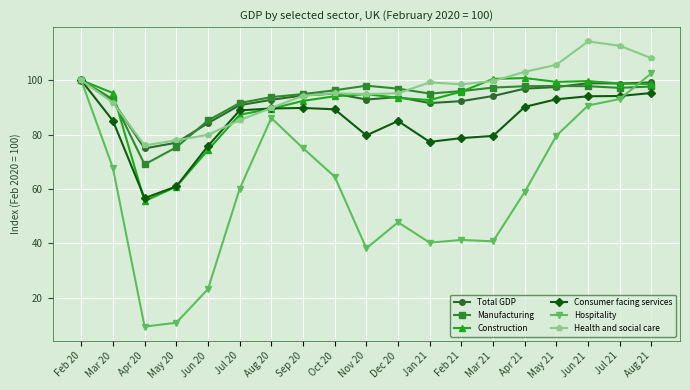

What value does the Construction series have at Mar 21?

100.5